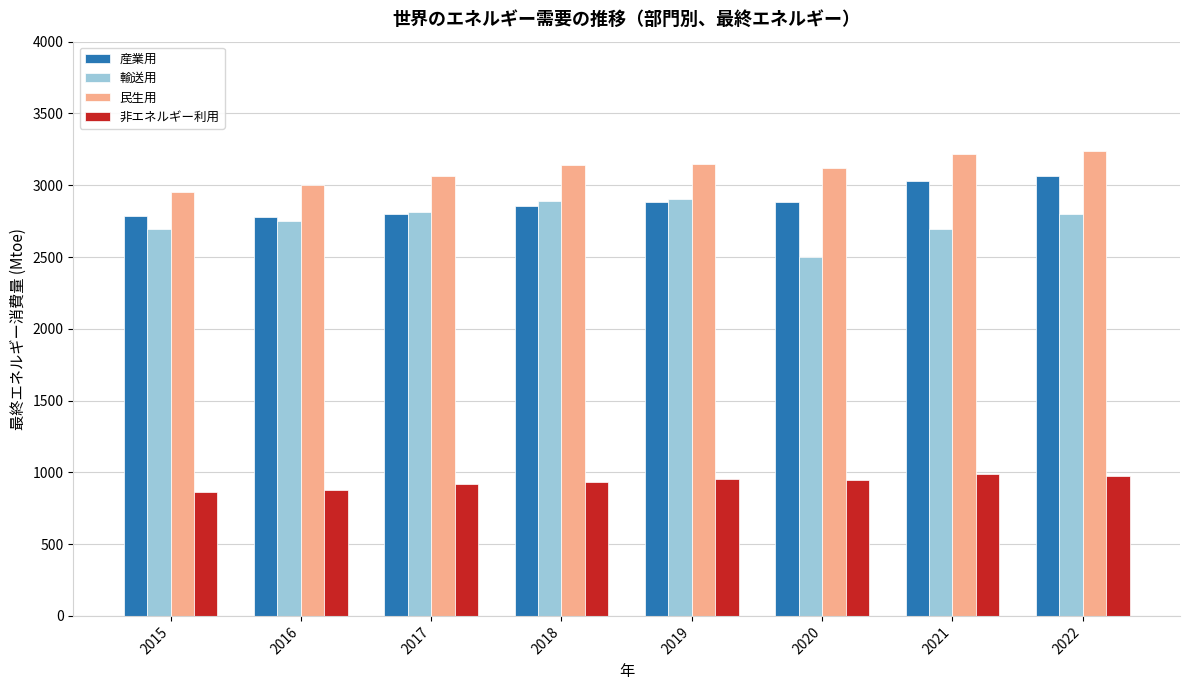

What are all the series names shown in the legend?

産業用, 輸送用, 民生用, 非エネルギー利用